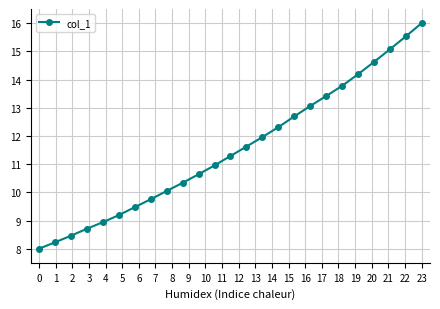

What is the difference between the maximum and minimum values?

8.0